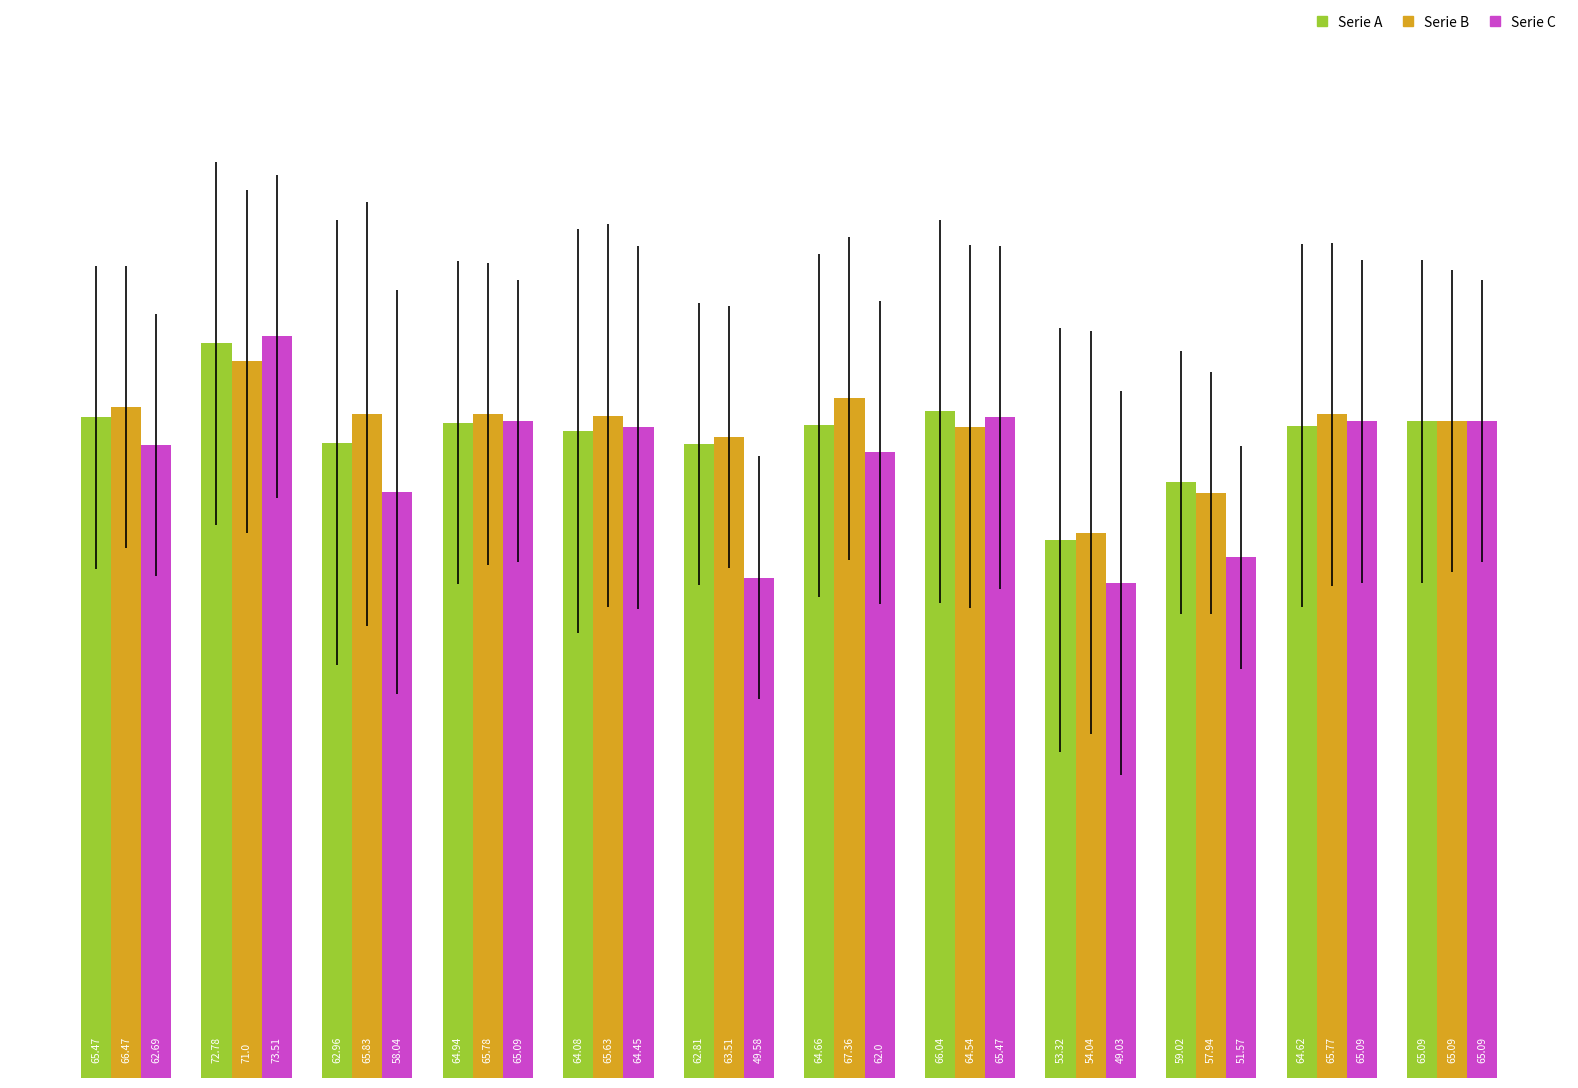

Which series has the largest range (max minus min)?

Serie C